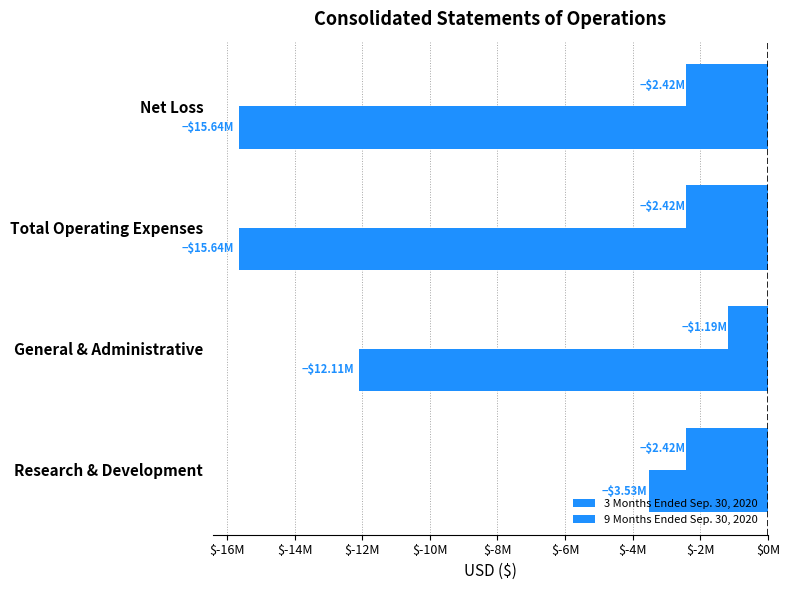

How many 3 Months Ended Sep. 30, 2020 values are between -2415700 and -1190000?

4